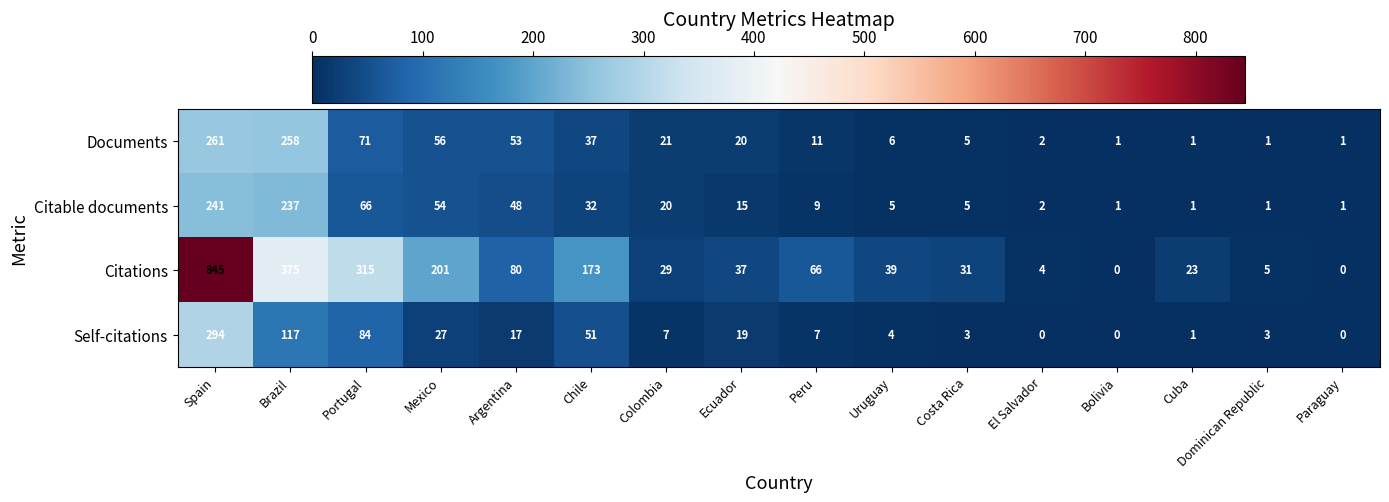

What is the difference between the second highest and minimum values in the Citations series?

375